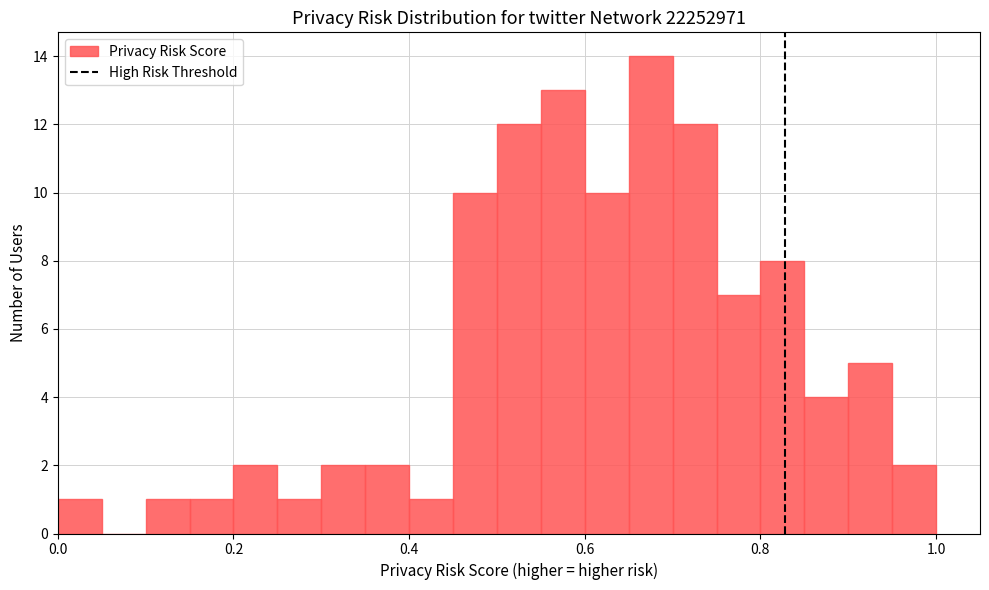

Read against the x-axis, roughly where is the centre of the tallest bar?

0.68